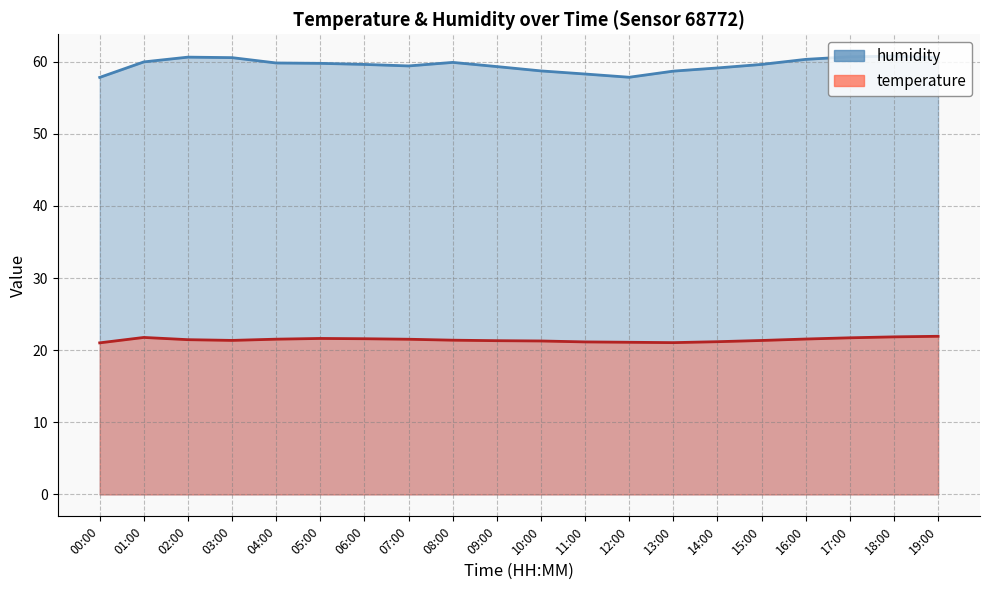

What is the difference between the highest and lowest values at 00:00?

36.8